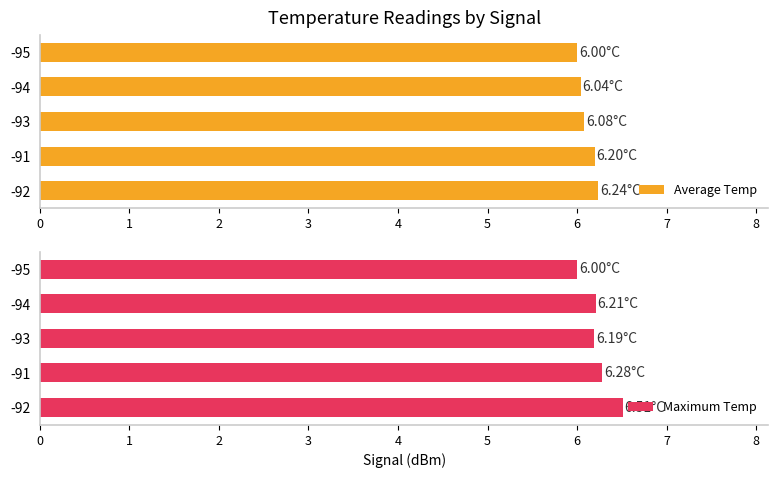

Read the Average Temp value at -92.

6.2